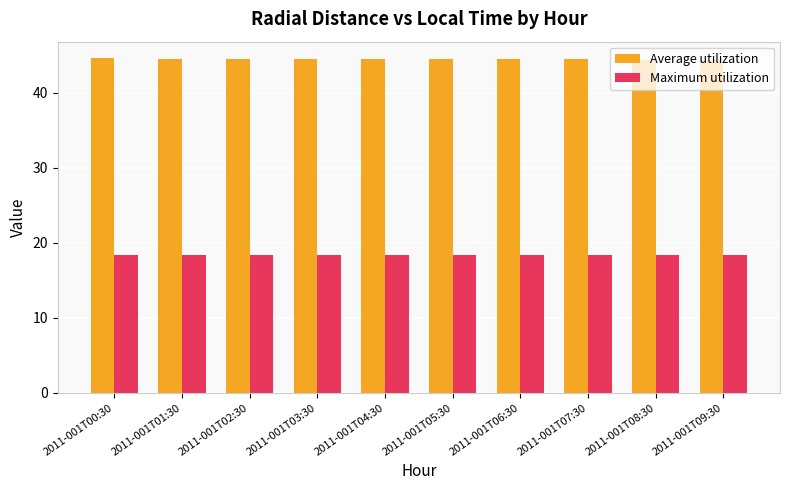

What is the average value of the Maximum utilization series?

18.4